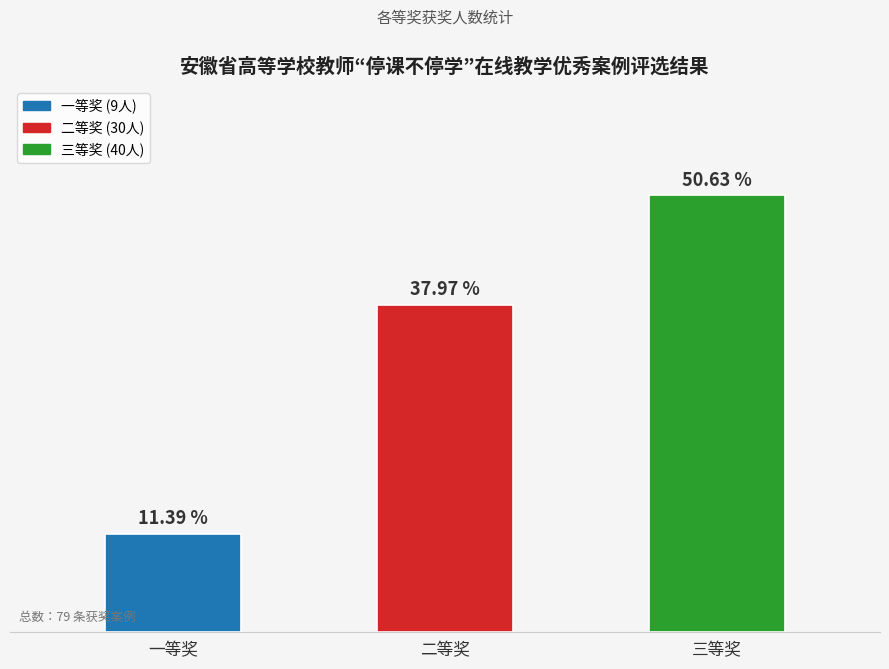

At which category does the chart reach its peak across all series?

三等奖